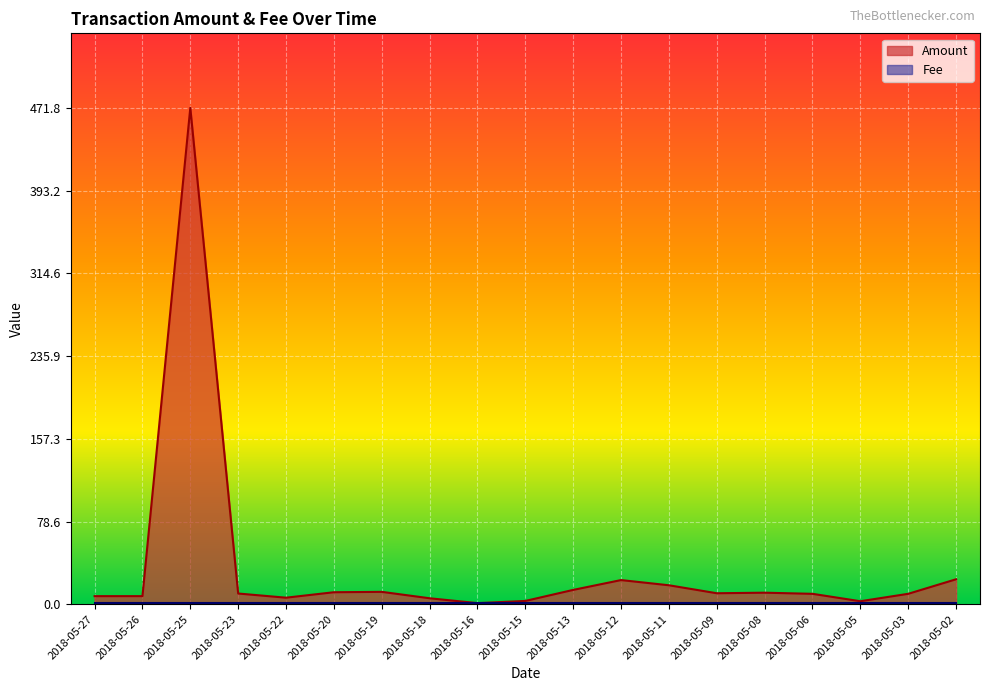

List the labels in order of value, largest first.

2018-05-25, 2018-05-02, 2018-05-12, 2018-05-11, 2018-05-13, 2018-05-19, 2018-05-20, 2018-05-08, 2018-05-09, 2018-05-23, 2018-05-03, 2018-05-06, 2018-05-26, 2018-05-27, 2018-05-22, 2018-05-18, 2018-05-15, 2018-05-05, 2018-05-16